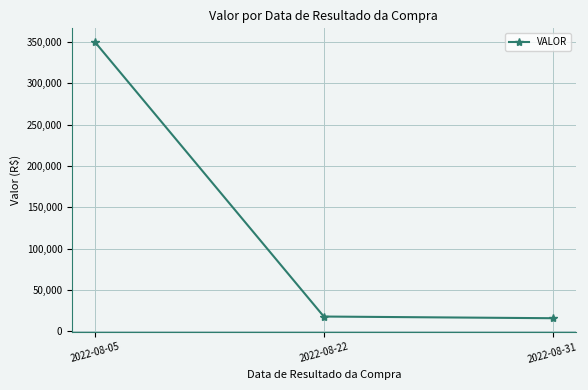

How many distinct data groups are displayed?

1